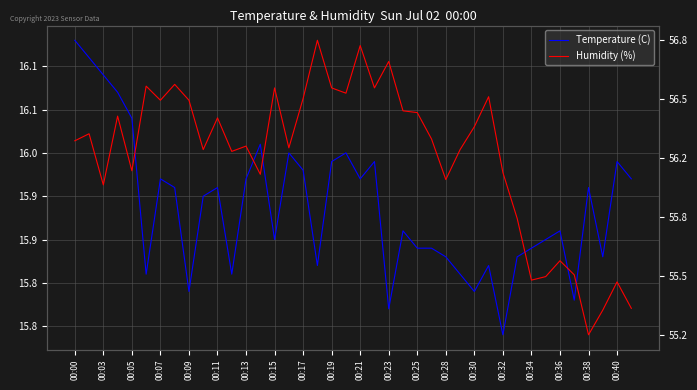

What position from the right is 31?

9